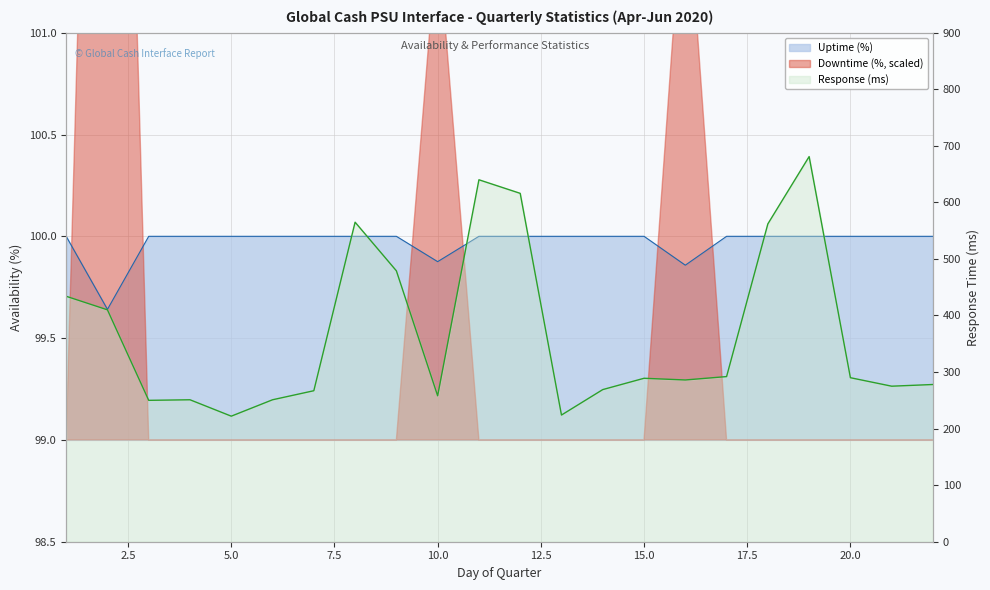

True or false: Uptime (%) and Response (ms) cross at least once.

False